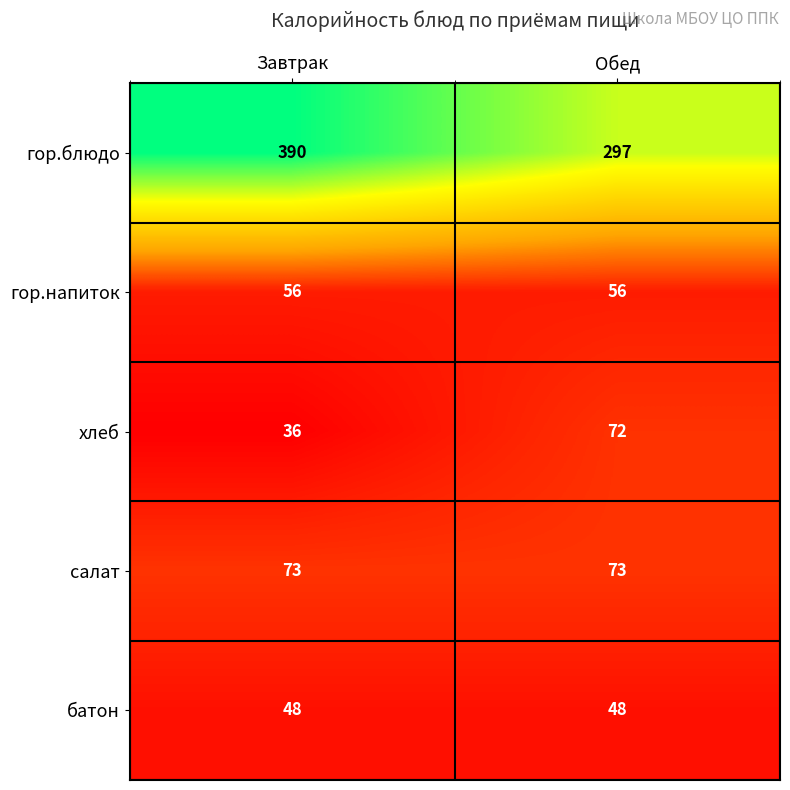

Read the гор.напиток value at Завтрак.

56